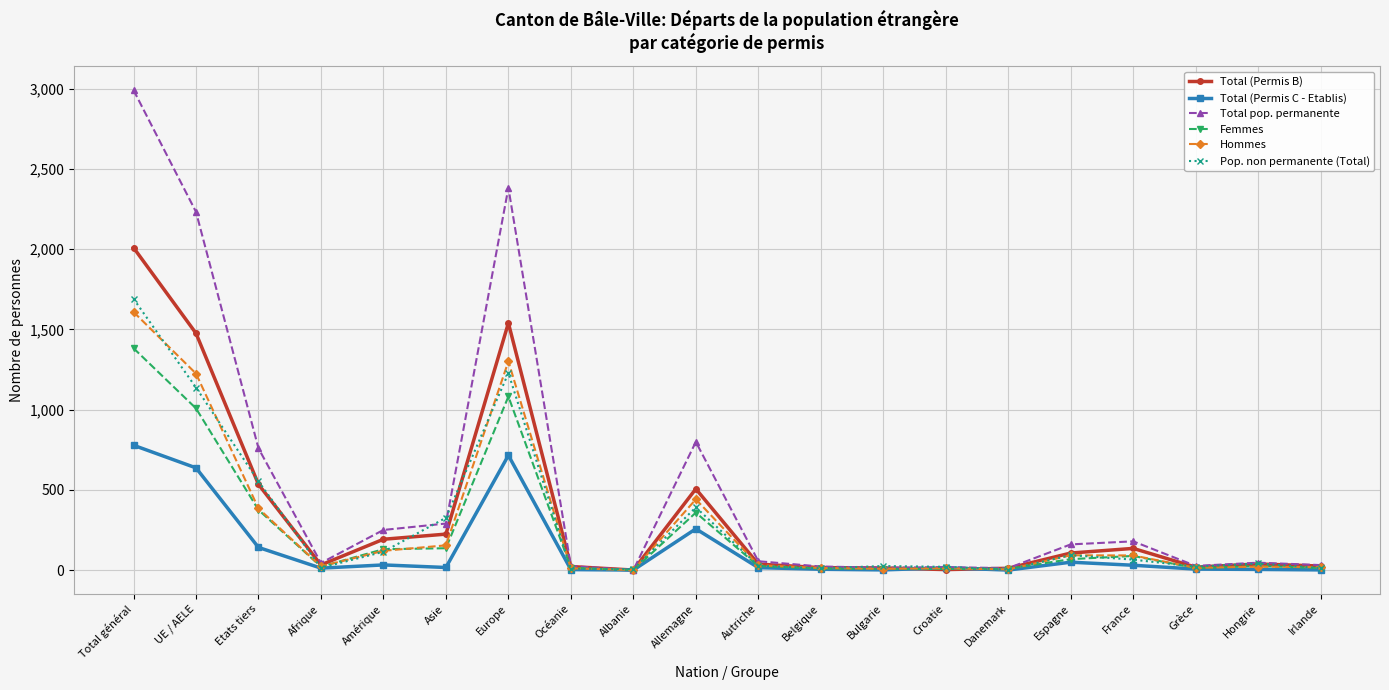

True or false: Hommes has a value of 92 at Espagne.

True